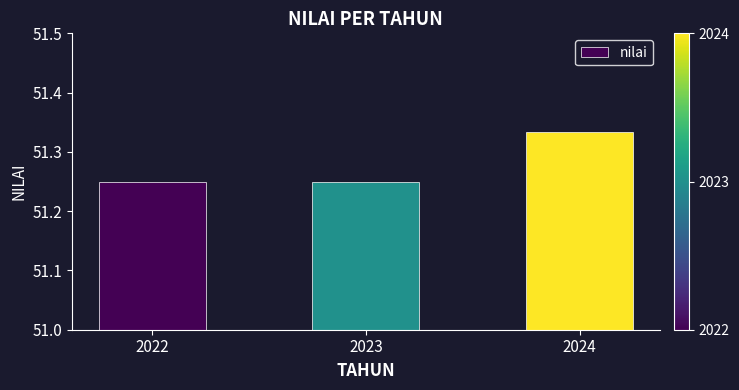

What is the sum of all values?

153.8